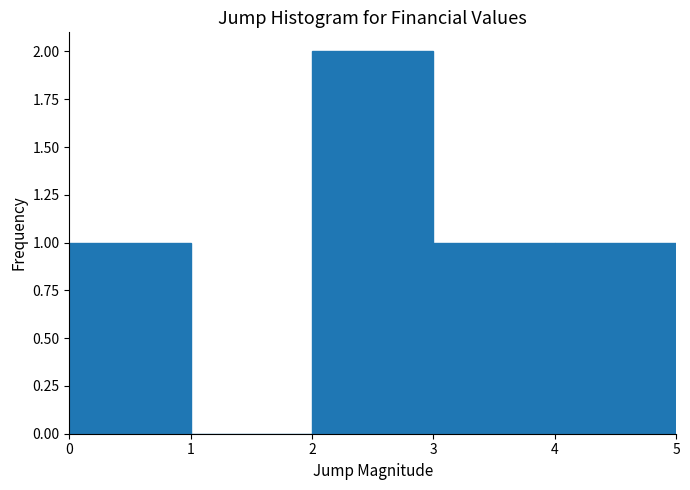

Reading left to right, list every bar in this chart as the range it spans on the x-axis followed by its height. The values are not printed on the chart, so give them approximately, as read against the axis.

0 to 1: 1
1 to 2: 0
2 to 3: 2
3 to 4: 1
4 to 5: 1